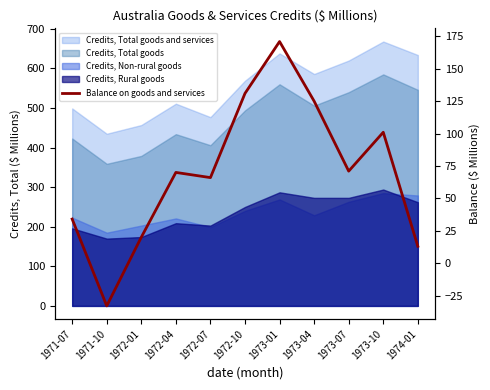

Approximately how many times larger is the value at 1973-04 compared to 1971-07?

3.7